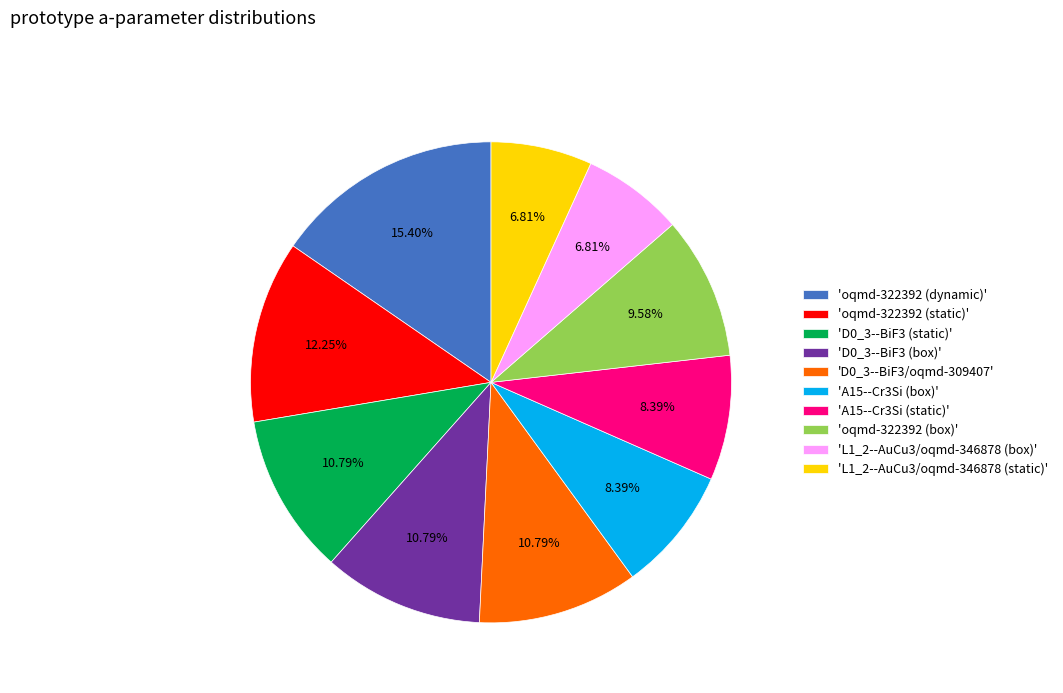

Combined, do 'D0_3--BiF3 (static)' and 'A15--Cr3Si (static)' account for over 50%?

No